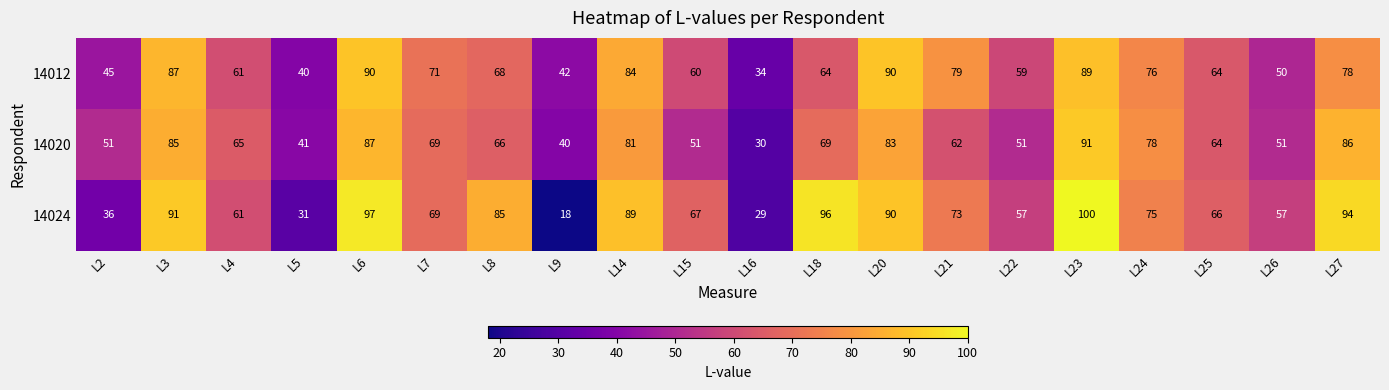

At L2, list the series in order from smallest to largest.

14024, 14012, 14020